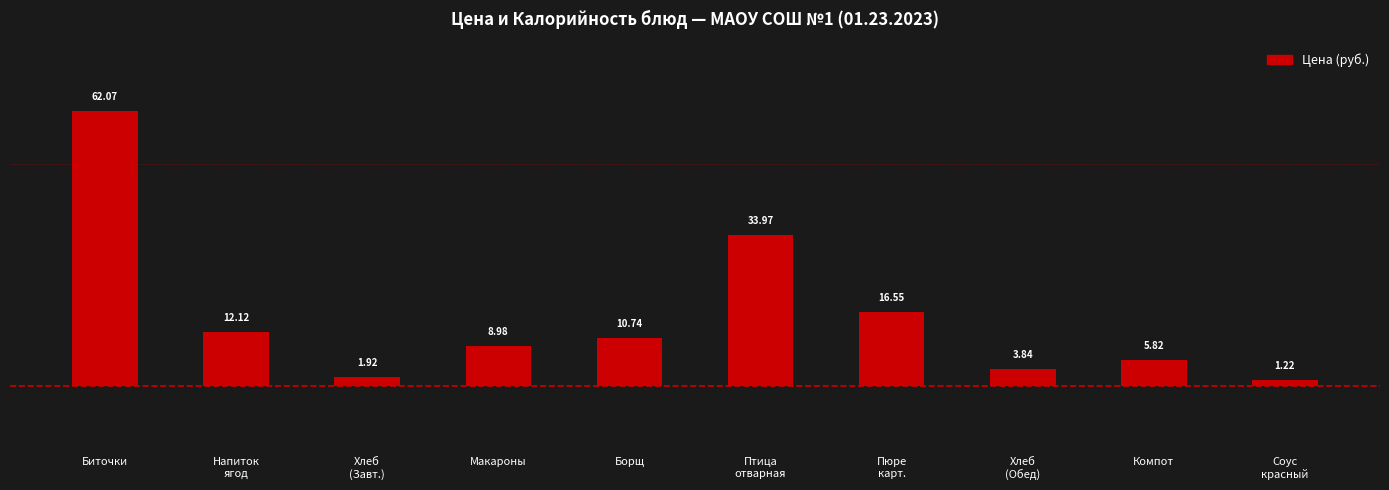

What is the label of the 2nd bar from the right?

Компот